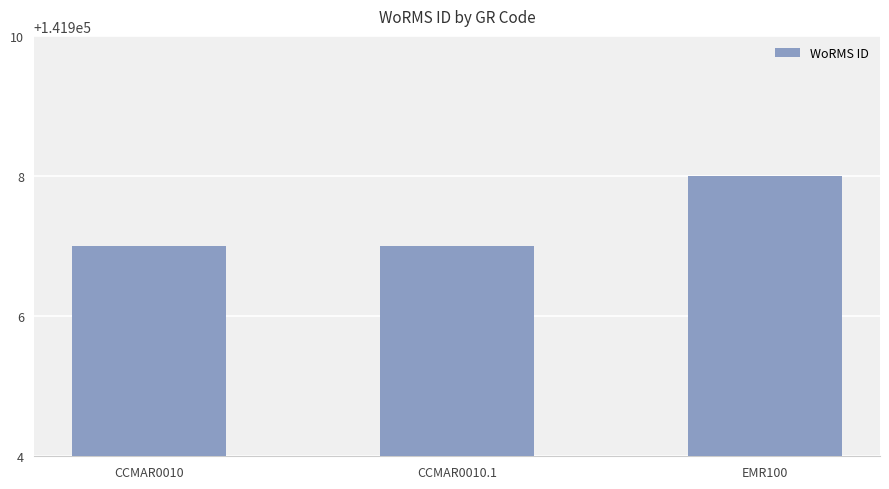

Reading left to right, extract all data points from this chart.

CCMAR0010=141907	CCMAR0010.1=141907	EMR100=141908